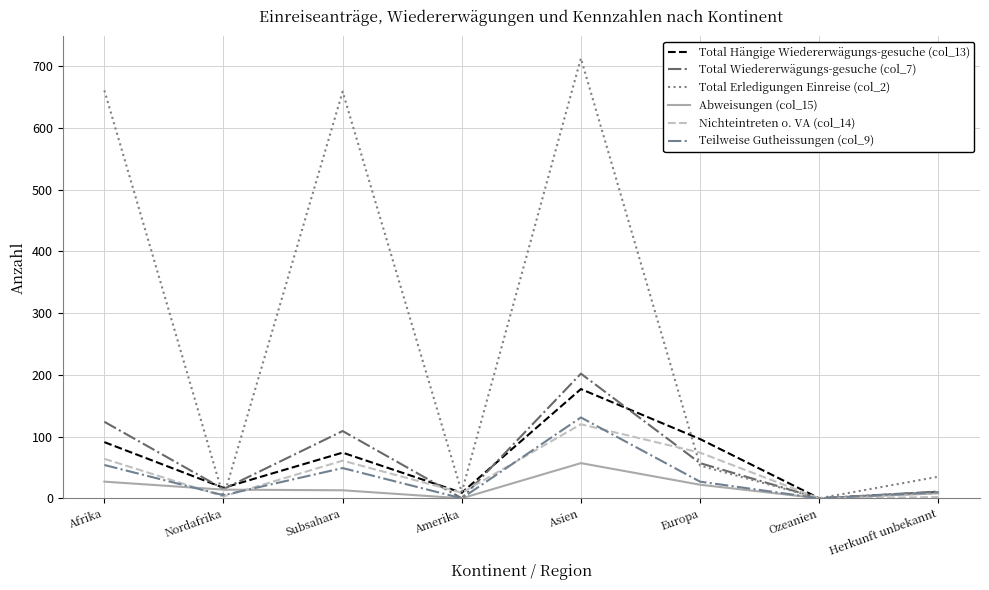

How many series are shown in this chart?

6